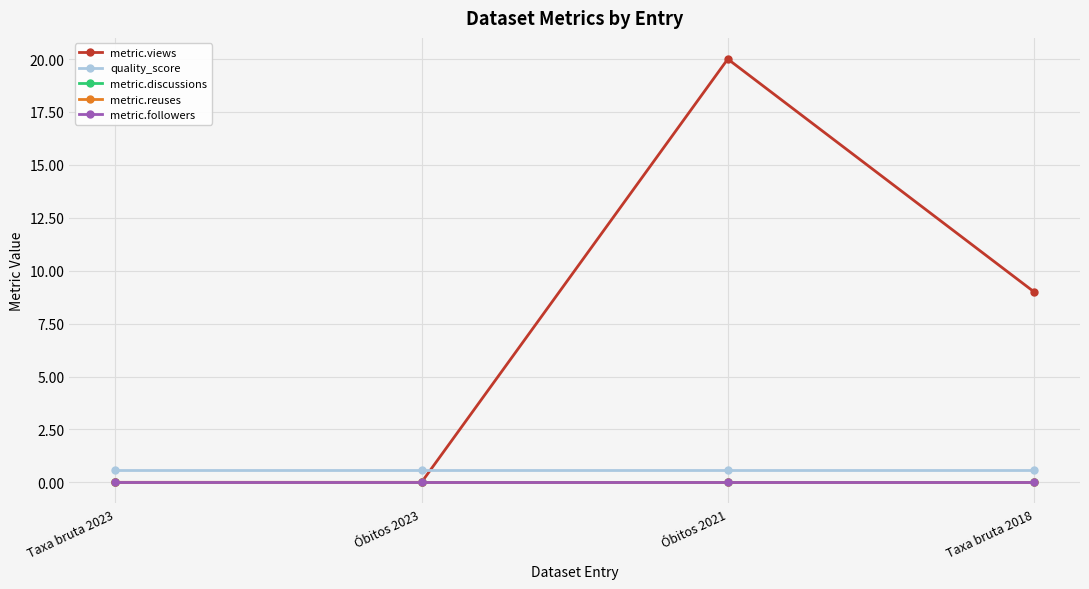

At how many categories does at least one series exceed 19?

1